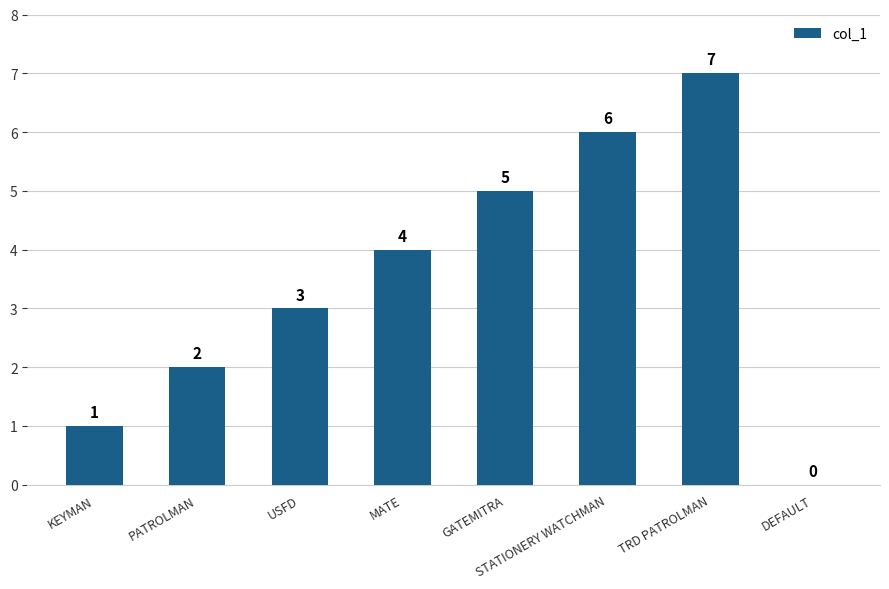

Which has a higher value, PATROLMAN or STATIONERY WATCHMAN?

STATIONERY WATCHMAN